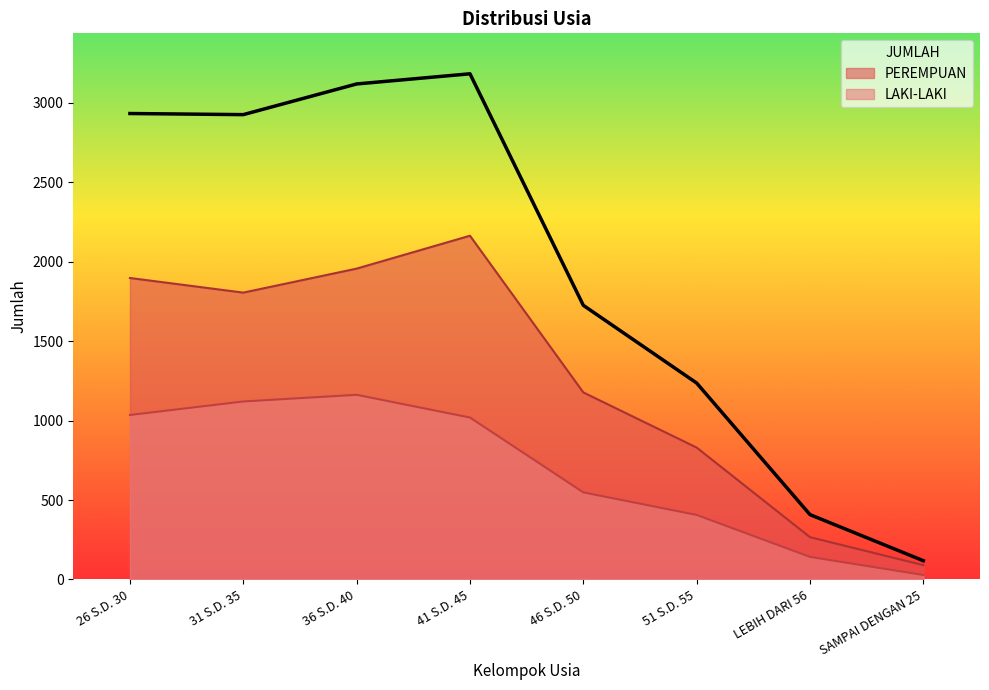

What value does the PEREMPUAN series have at LEBIH DARI 56, to the nearest 100?

300